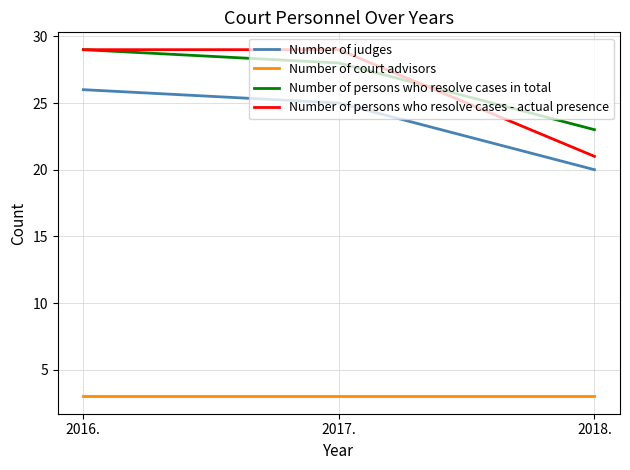

Reading left to right, list all the values displayed in this chart.

Number of judges: 26	25	20
Number of court advisors: 3	3	3
Number of persons who resolve cases in total: 29	28	23
Number of persons who resolve cases - actual presence: 29	29	21